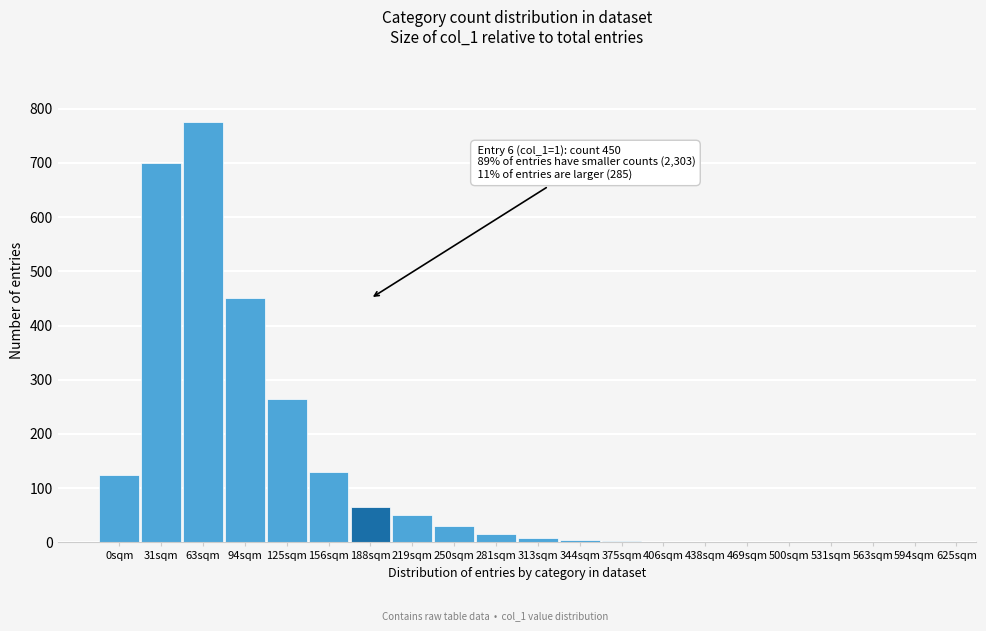

Between 0sqm and 250sqm, which is larger?

0sqm